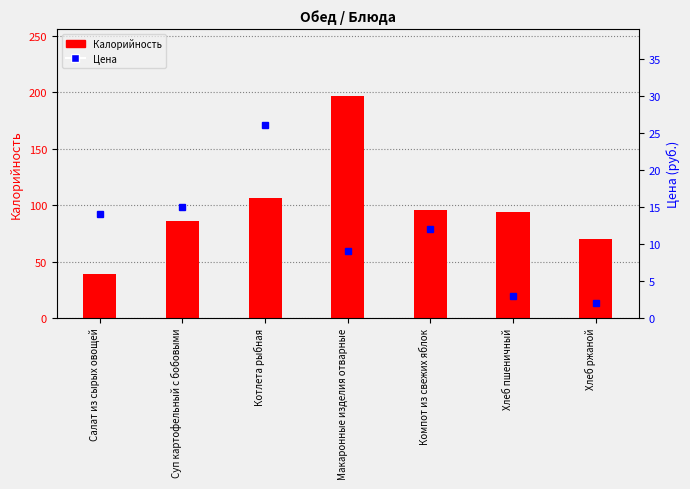

What is the label of the 4th bar from the right?

Макаронные изделия отварные